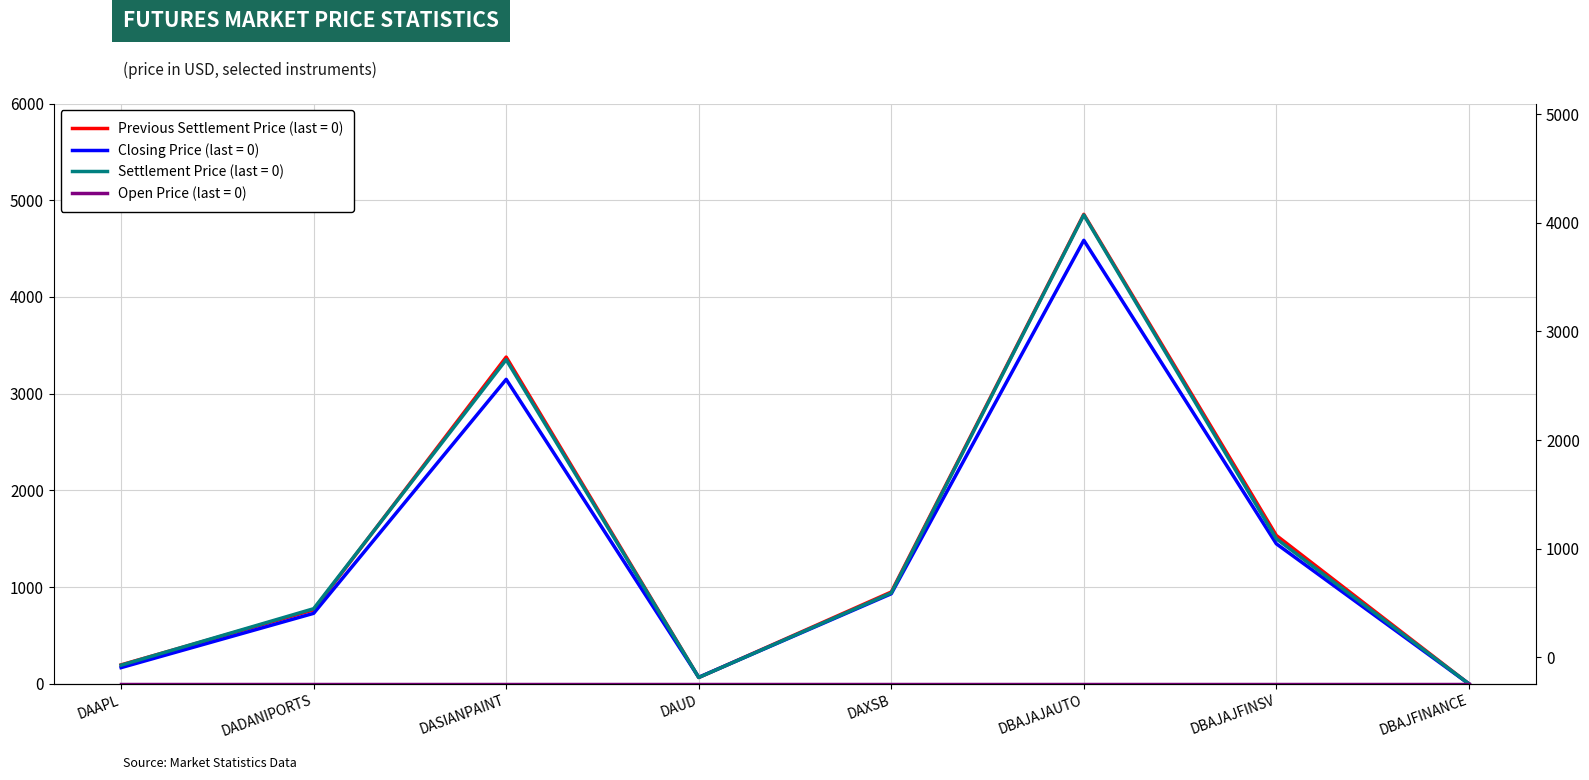

The Closing Price series shows 1009.4 at DBAJAJFINSV. True or false?

False